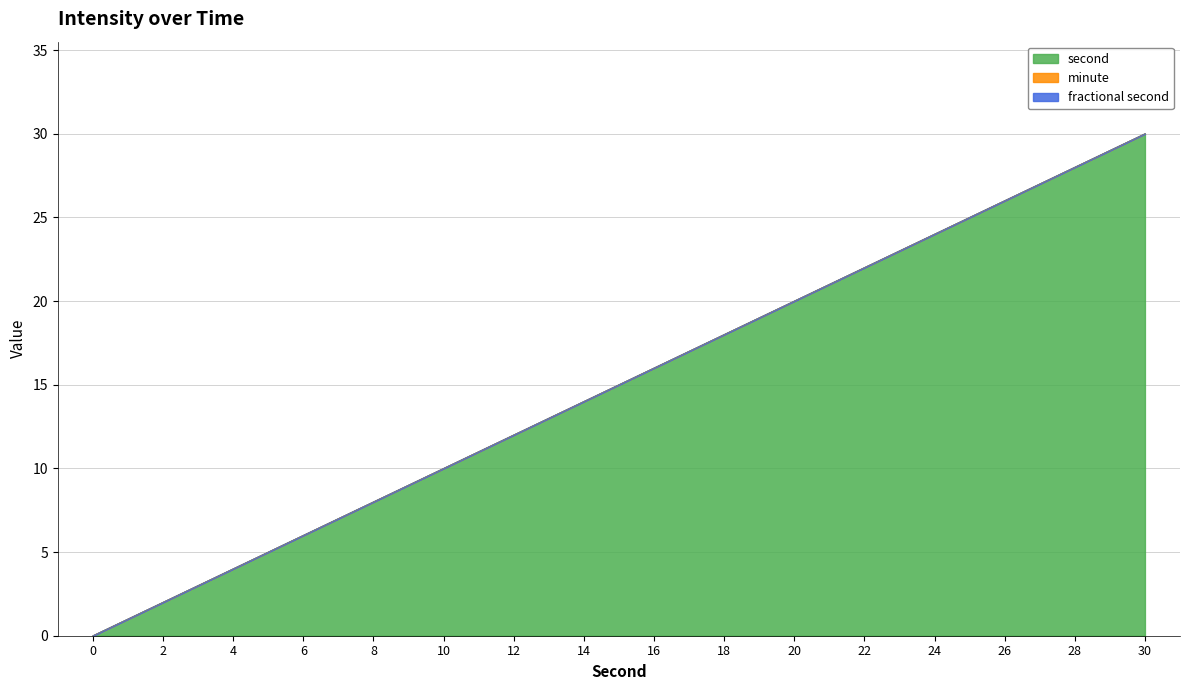

What is the spread (max minus min) of values at 8?

8